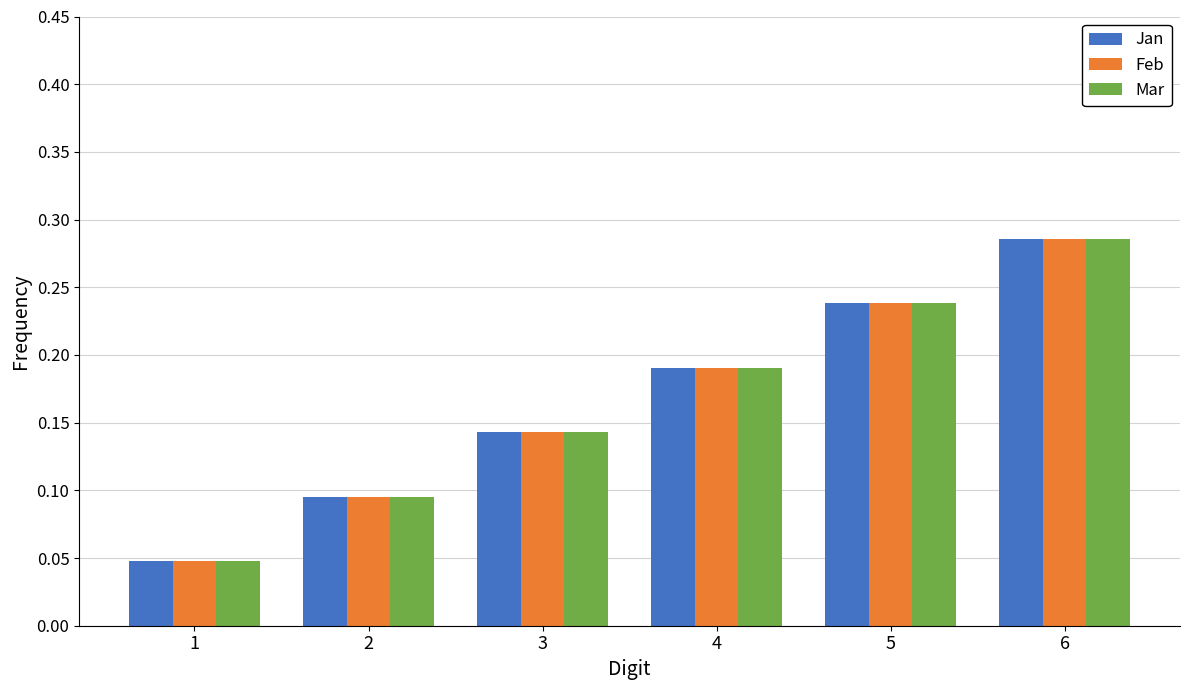

What is the sum of the Feb values at 2 and 6?

0.4